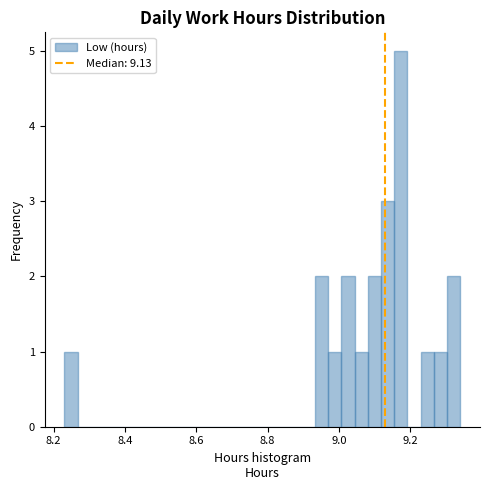

Read against the x-axis, roughly where is the centre of the tallest bar?

9.18